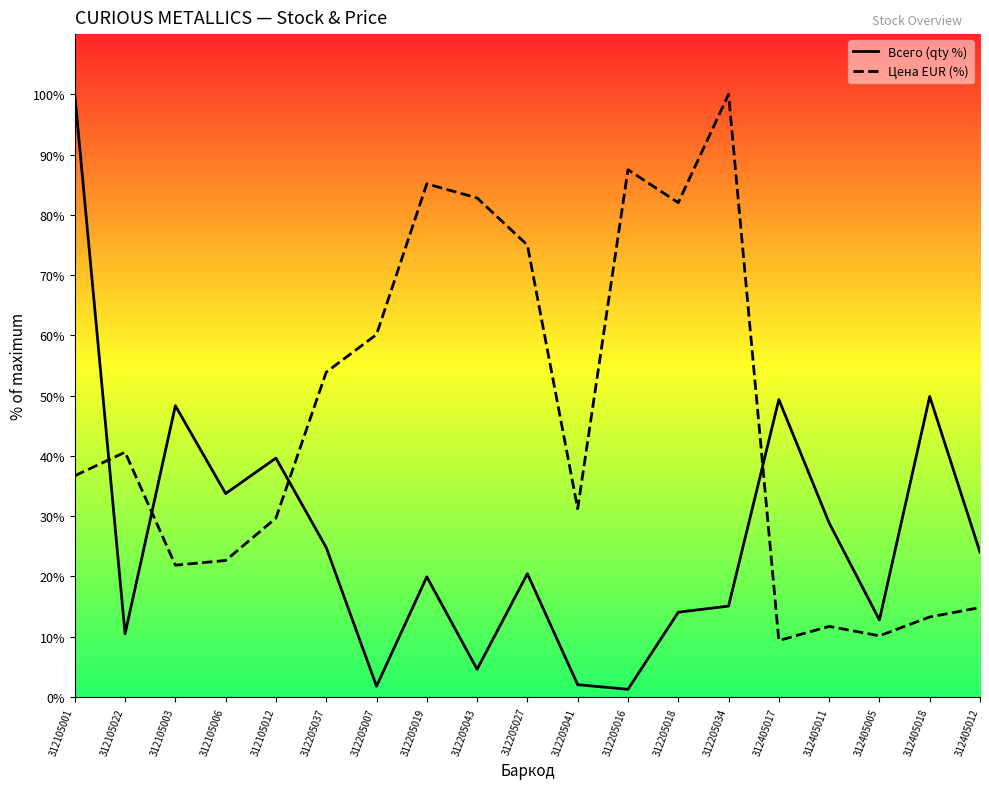

What is the label of the 12th point from the left?

312205016